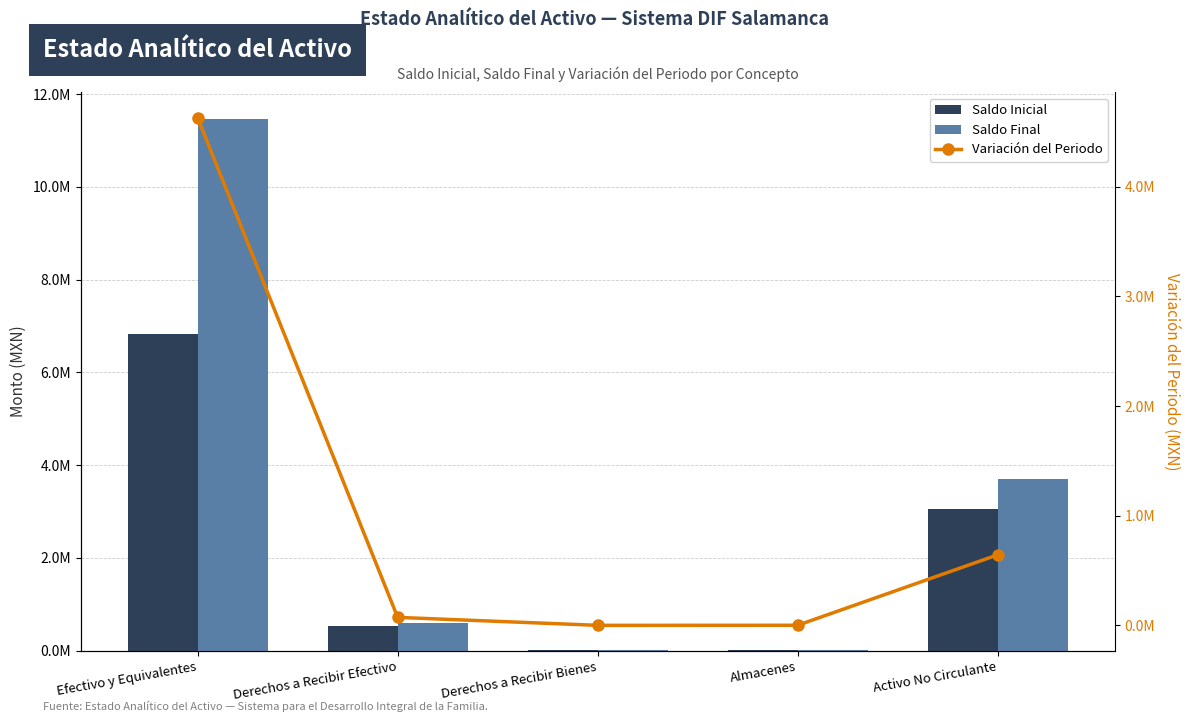

How many negative values does the Variación del Periodo series have?

1